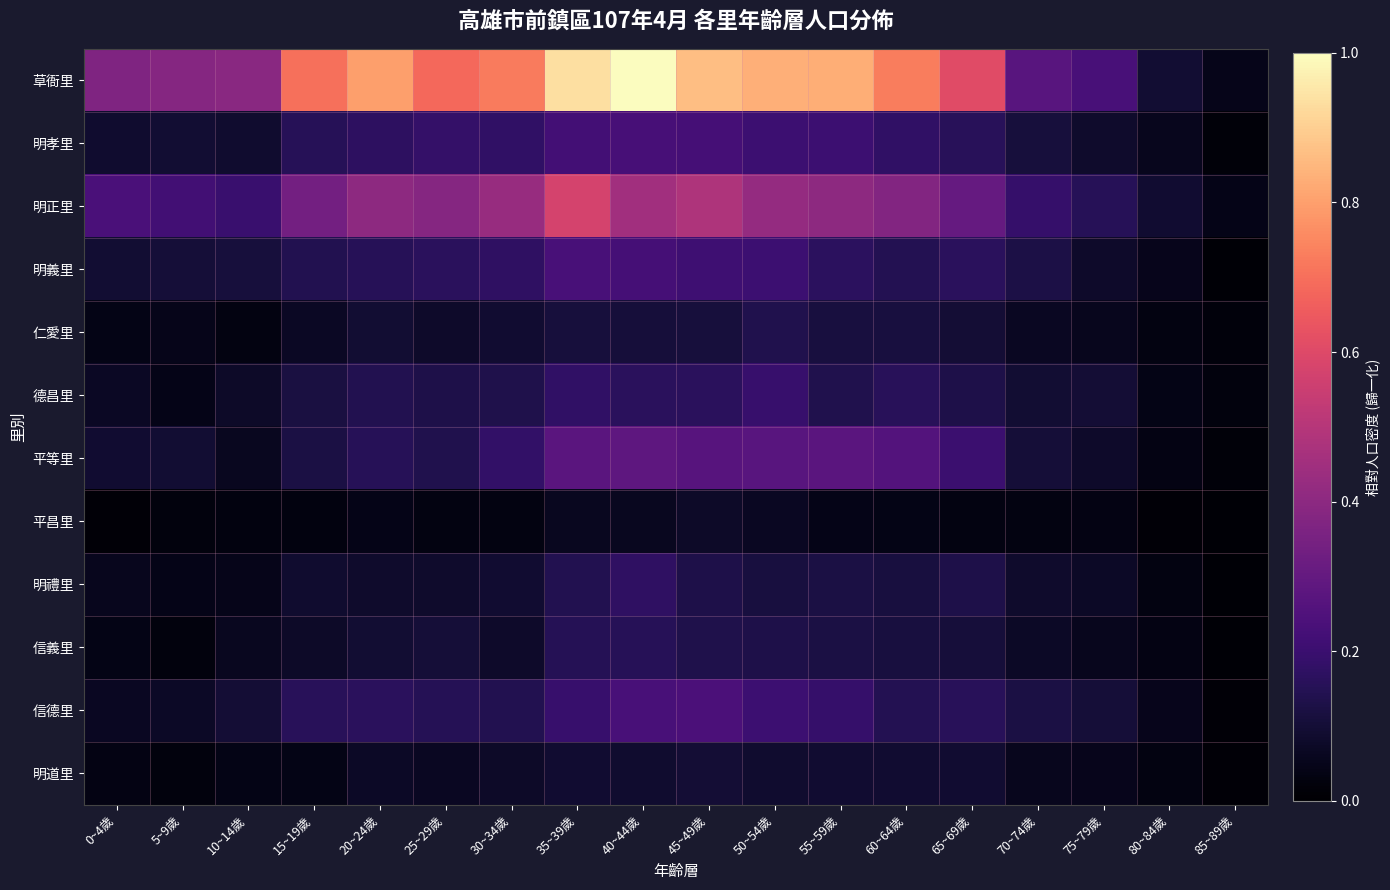

Count the number of categories in the chart.

18